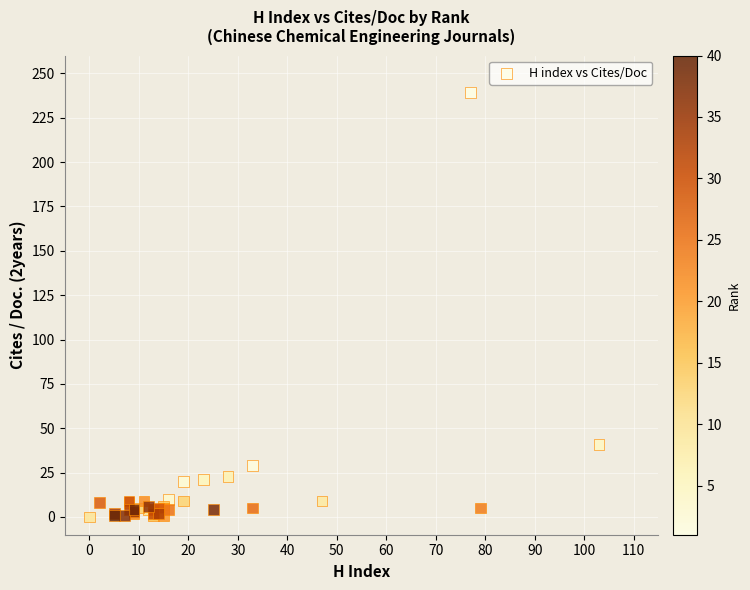

What Y value in the scatter plot is closest to 119?

41